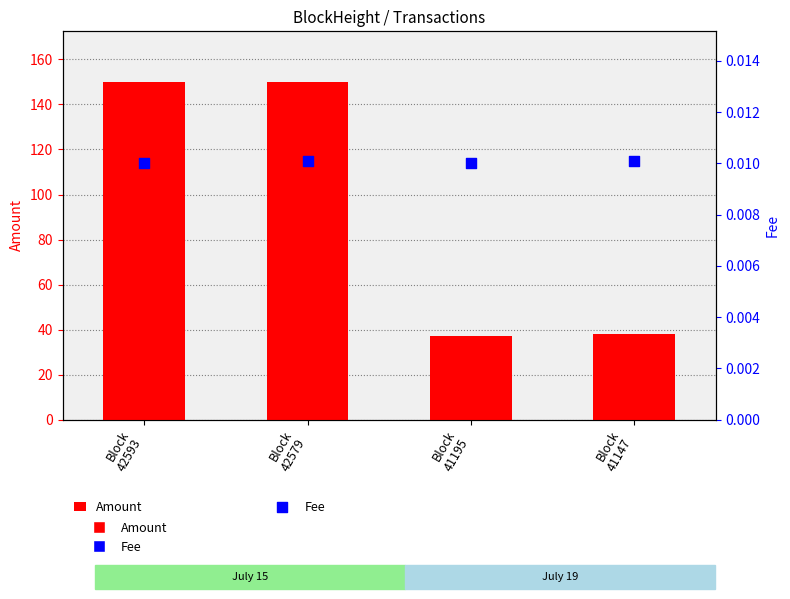

What are all the series names shown in the legend?

Amount, Fee